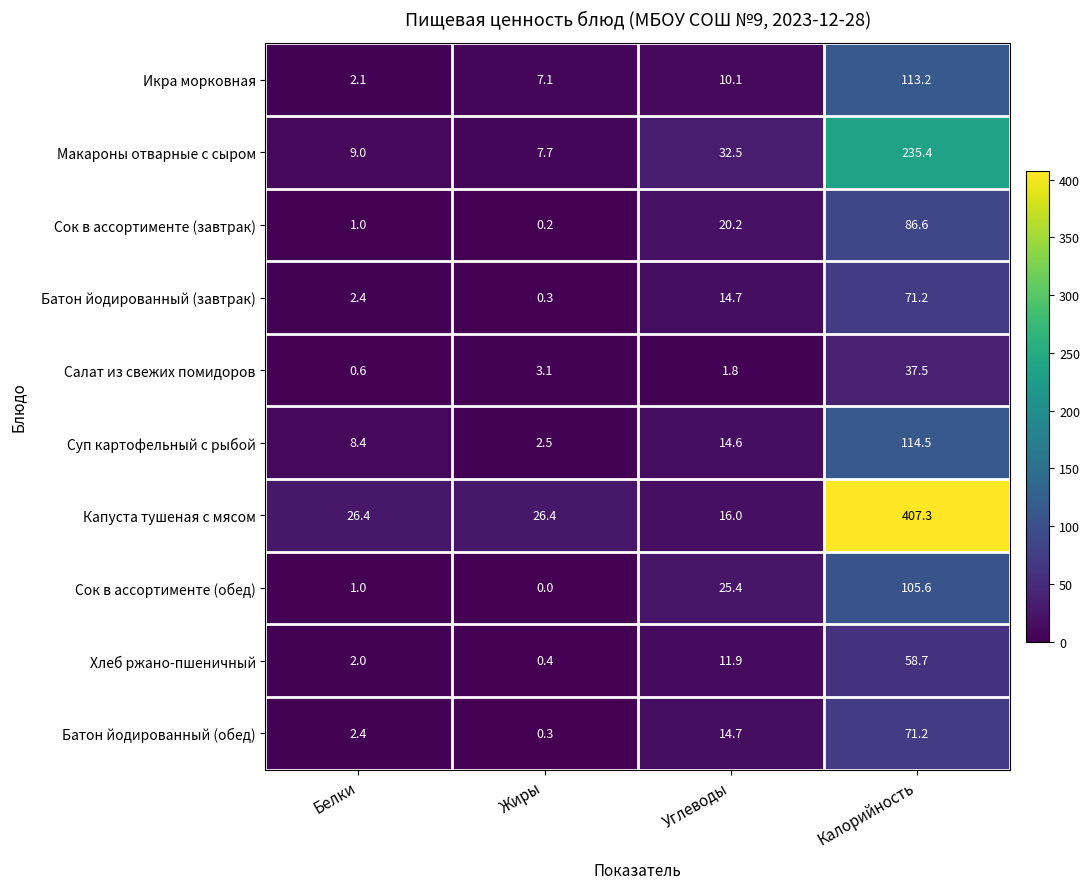

Which label corresponds to the smallest value in the chart?

Жиры